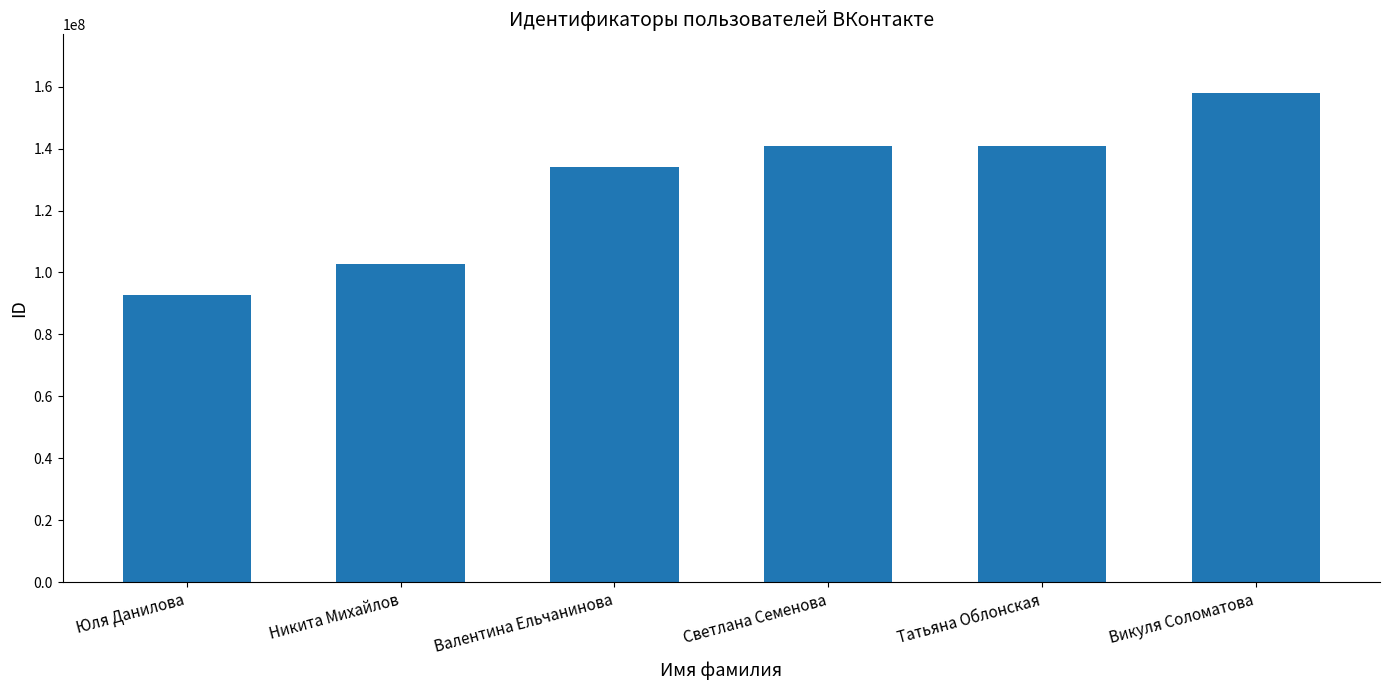

The value at Юля Данилова is 92746457. True or false?

True